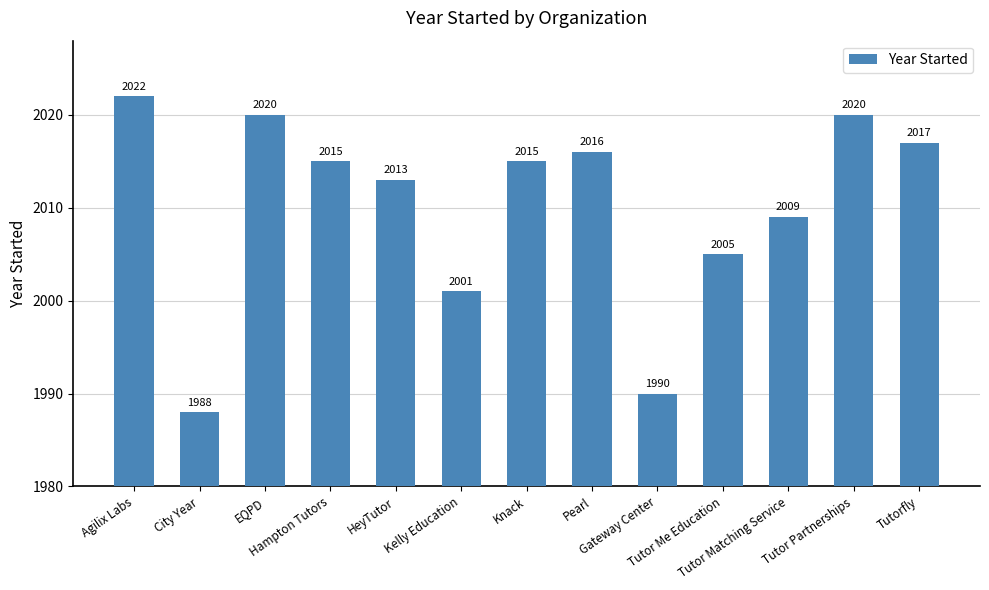

Reading right to left, transcribe all the data shown in this chart.

Tutorfly=2017	Tutor Partnerships=2020	Tutor Matching Service=2009	Tutor Me Education=2005	Gateway Center=1990	Pearl=2016	Knack=2015	Kelly Education=2001	HeyTutor=2013	Hampton Tutors=2015	EQPD=2020	City Year=1988	Agilix Labs=2022